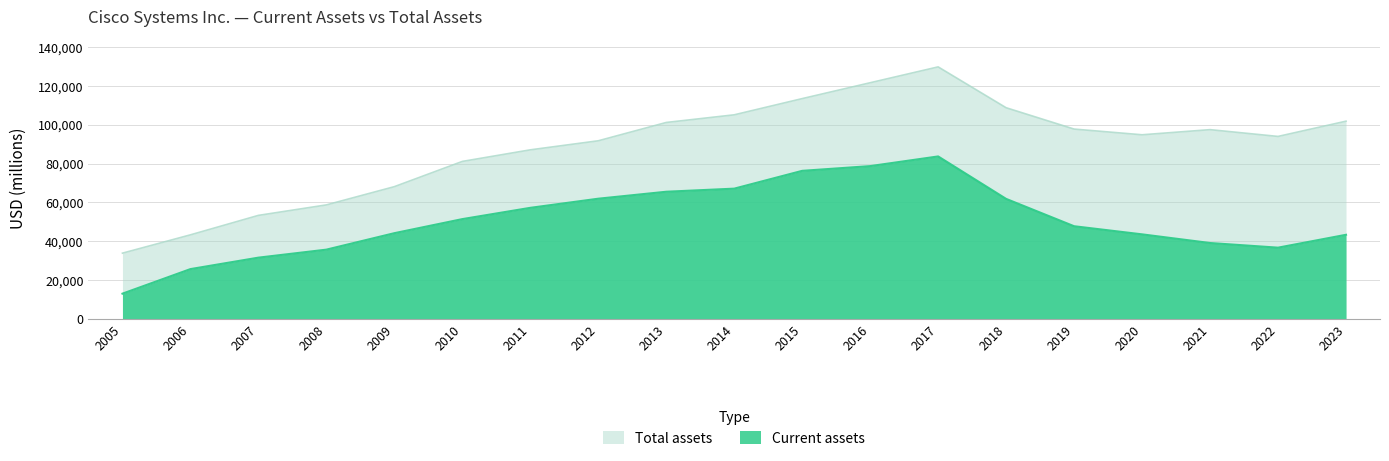

What are all the series names shown in the legend?

Total assets, Current assets